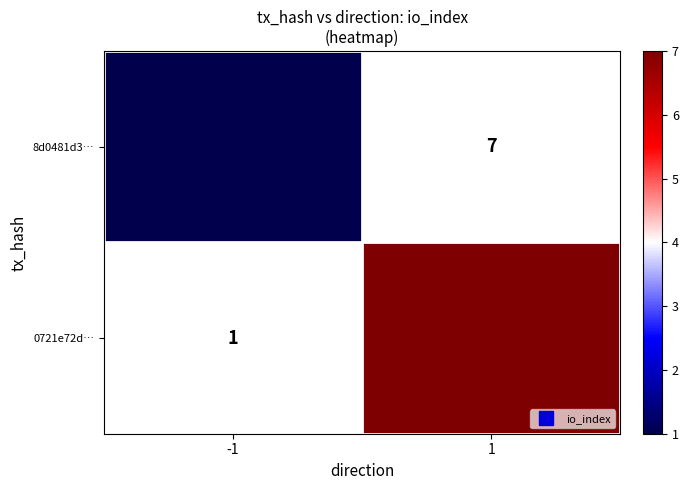

What value does the 0721e72d… series have at 1?

7.0